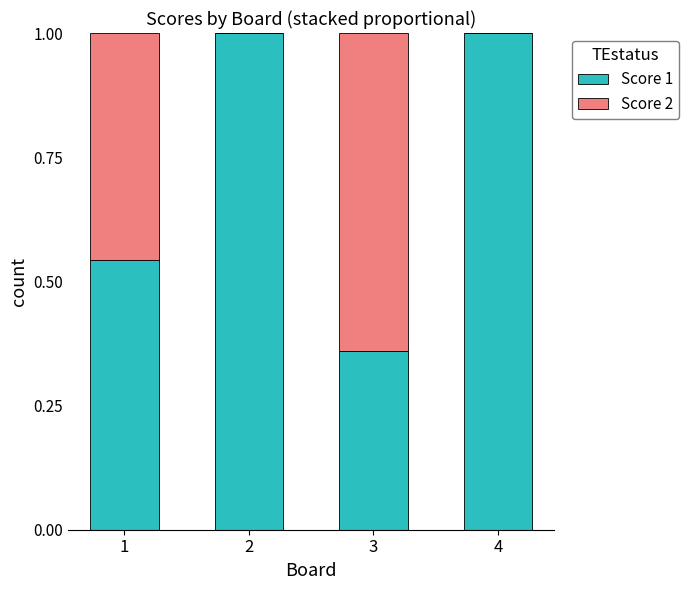

What is the sum of all Score 1 values?

2.9